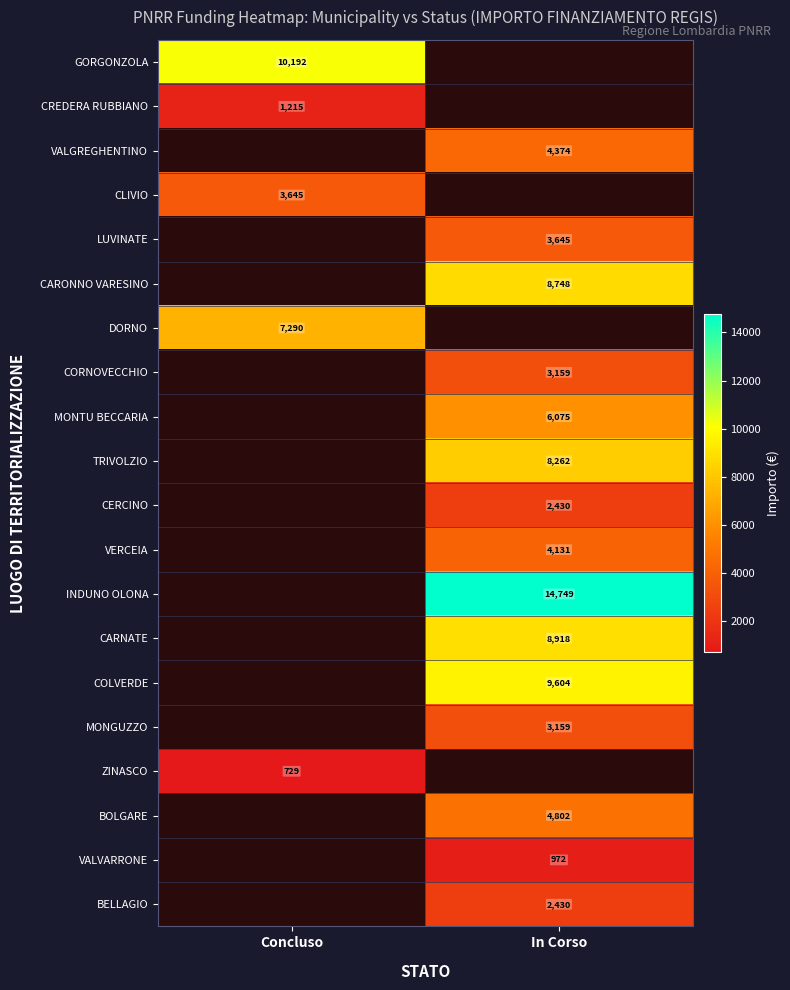

Which category has the highest value across all series?

In Corso